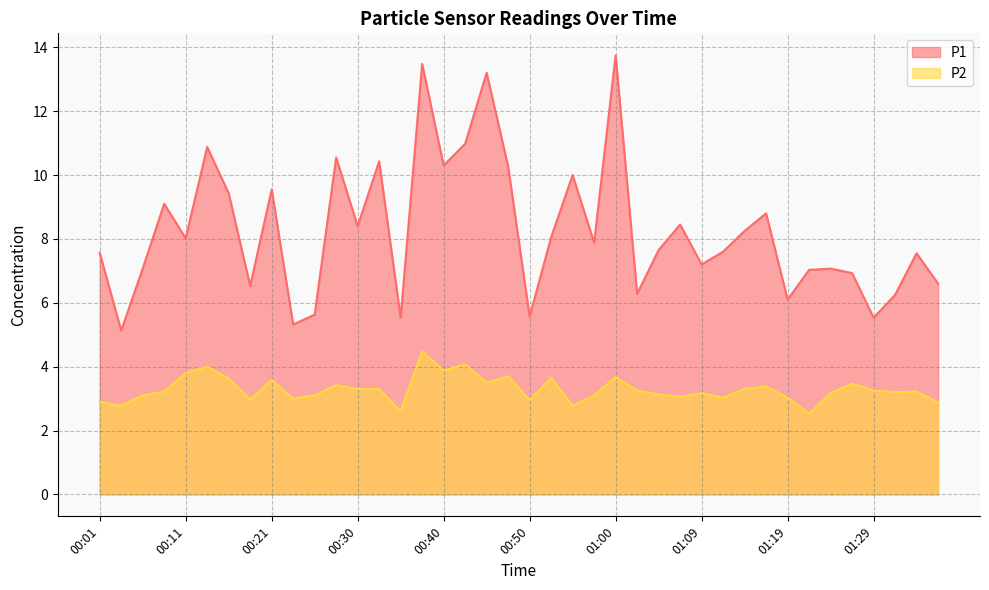

Reading right to left, transcribe all the data shown in this chart.

P1: 01:36=6.6	01:34=7.5	01:31=6.2	01:29=5.5	01:26=6.9	01:24=7.1	01:21=7.0	01:19=6.1	01:17=8.8	01:14=8.2	01:12=7.6	01:09=7.2	01:07=8.4	01:04=7.7	01:02=6.3	01:00=13.8	00:57=7.9	00:55=10.0	00:52=8.1	00:50=5.6	00:47=10.3	00:45=13.2	00:42=11.0	00:40=10.3	00:38=13.5	00:35=5.5	00:33=10.4	00:30=8.4	00:28=10.6	00:25=5.6	00:23=5.3	00:21=9.6	00:18=6.5	00:16=9.4	00:13=10.9	00:11=8.0	00:08=9.1	00:06=7.1	00:03=5.1	00:01=7.6
P2: 01:36=2.9	01:34=3.2	01:31=3.2	01:29=3.2	01:26=3.5	01:24=3.2	01:21=2.5	01:19=3.0	01:17=3.4	01:14=3.3	01:12=3.0	01:09=3.2	01:07=3.0	01:04=3.1	01:02=3.2	01:00=3.7	00:57=3.1	00:55=2.8	00:52=3.6	00:50=3.0	00:47=3.7	00:45=3.5	00:42=4.1	00:40=3.9	00:38=4.5	00:35=2.6	00:33=3.3	00:30=3.3	00:28=3.4	00:25=3.1	00:23=3.0	00:21=3.6	00:18=3.0	00:16=3.6	00:13=4.0	00:11=3.8	00:08=3.2	00:06=3.1	00:03=2.8	00:01=2.9